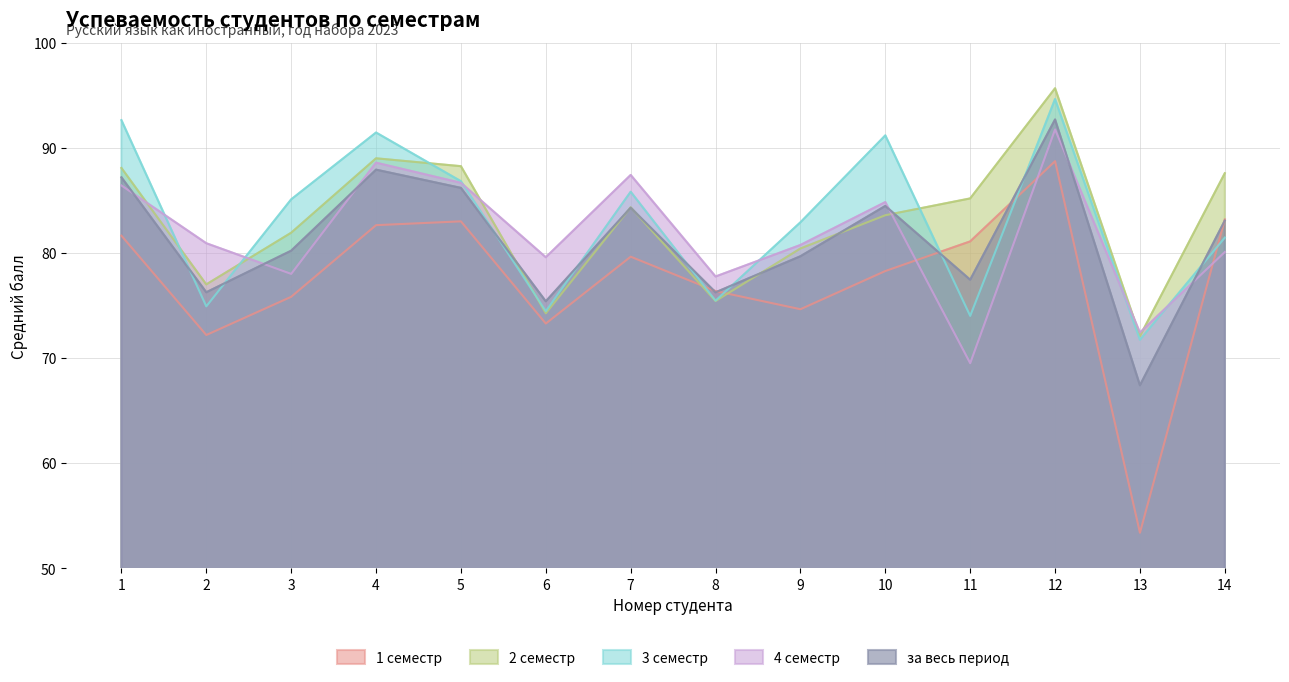

How many distinct data groups are displayed?

5